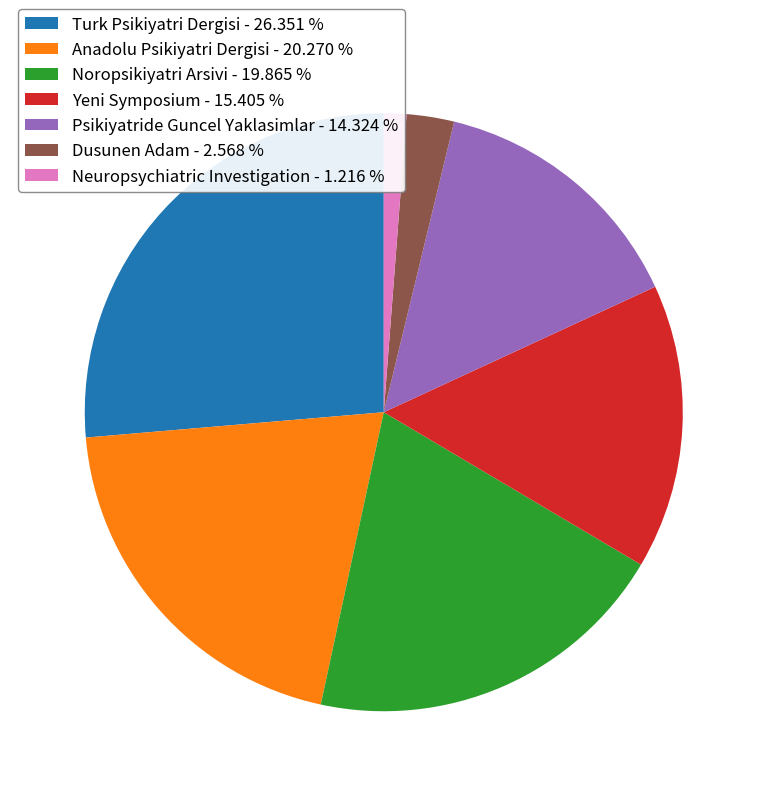

Which has a higher value, Yeni Symposium or Neuropsychiatric Investigation?

Yeni Symposium